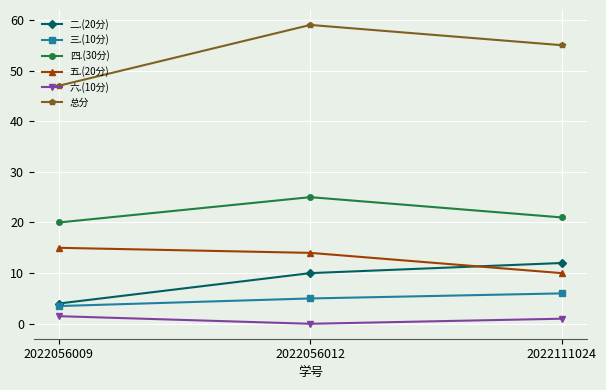

What value does the 二.(20分) series have at 2022056012?

10.0